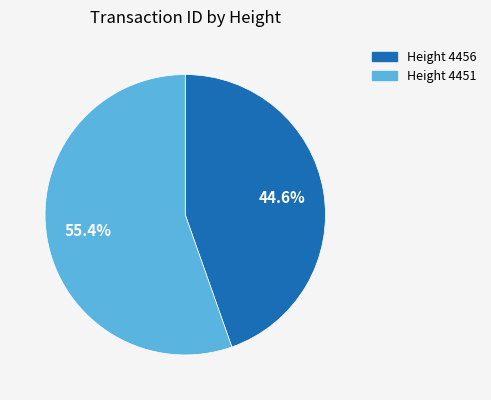

Is there a majority slice in this chart?

Yes